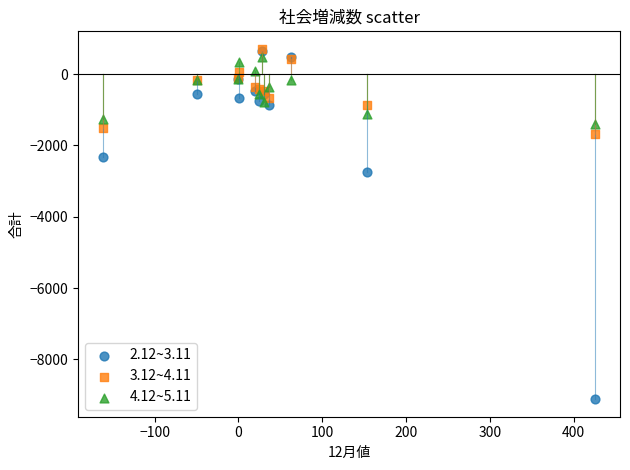

Which series reaches the minimum Y coordinate?

2.12~3.11